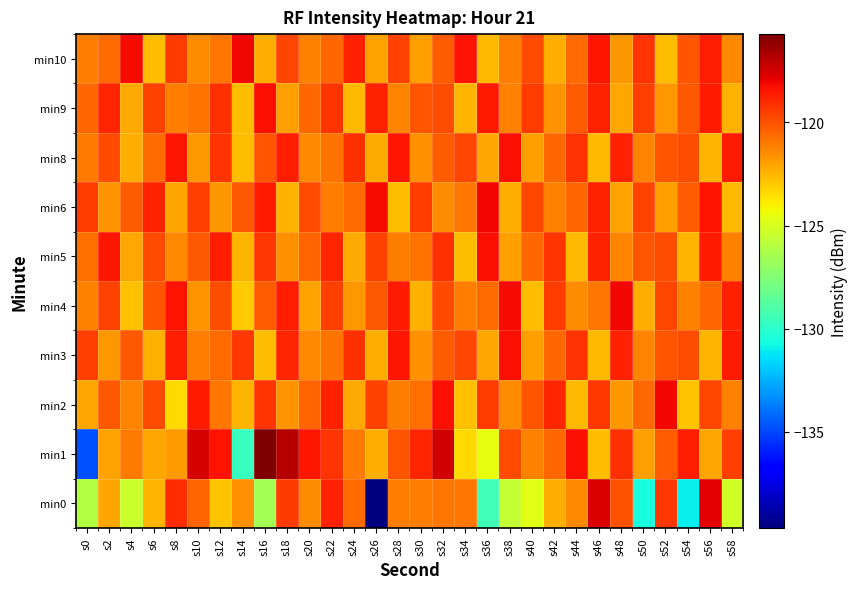

Which category has the lowest value across all series?

s26